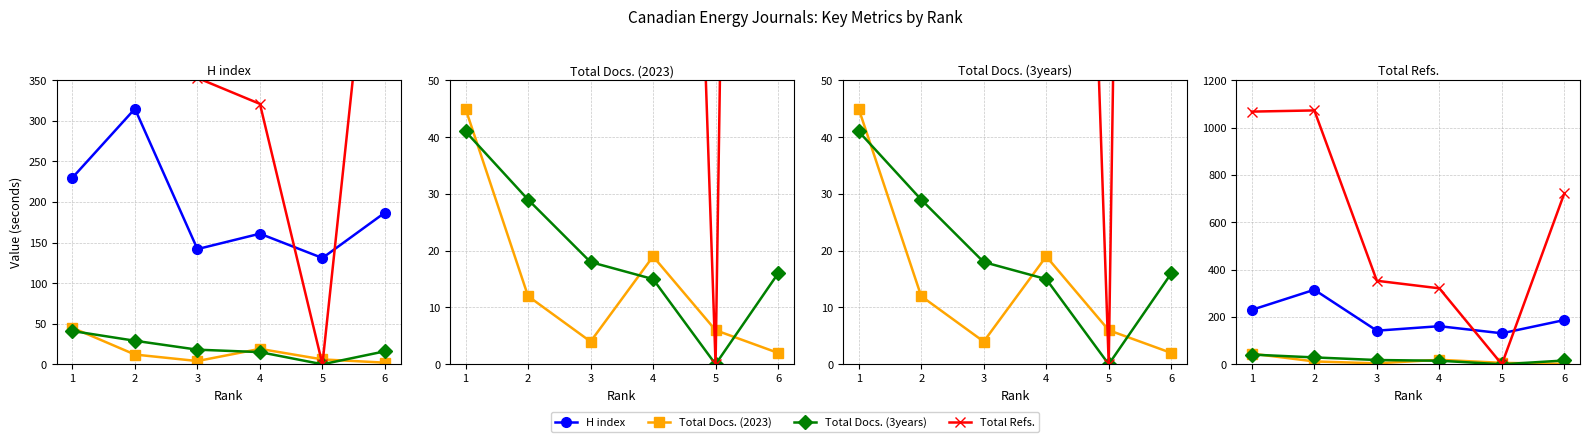

True or false: Total Docs. (3years) and H index intersect in this chart.

False